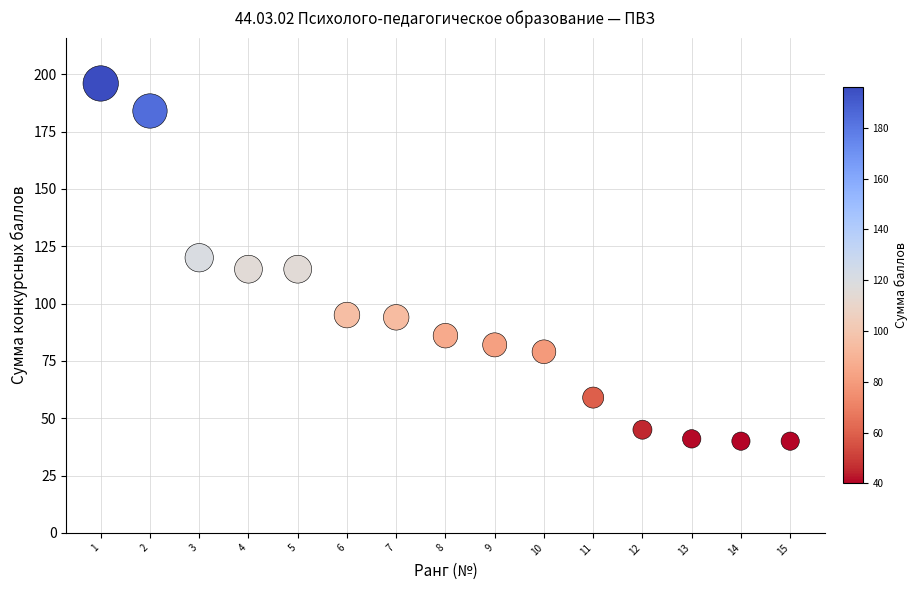

What is the range of Y values (max minus min)?

156